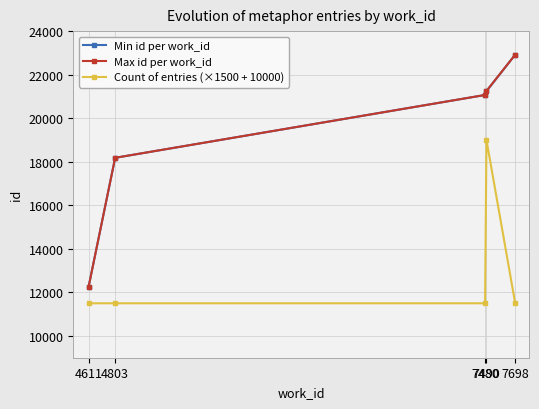

How many values in the Min id per work_id series are below 21067?

2